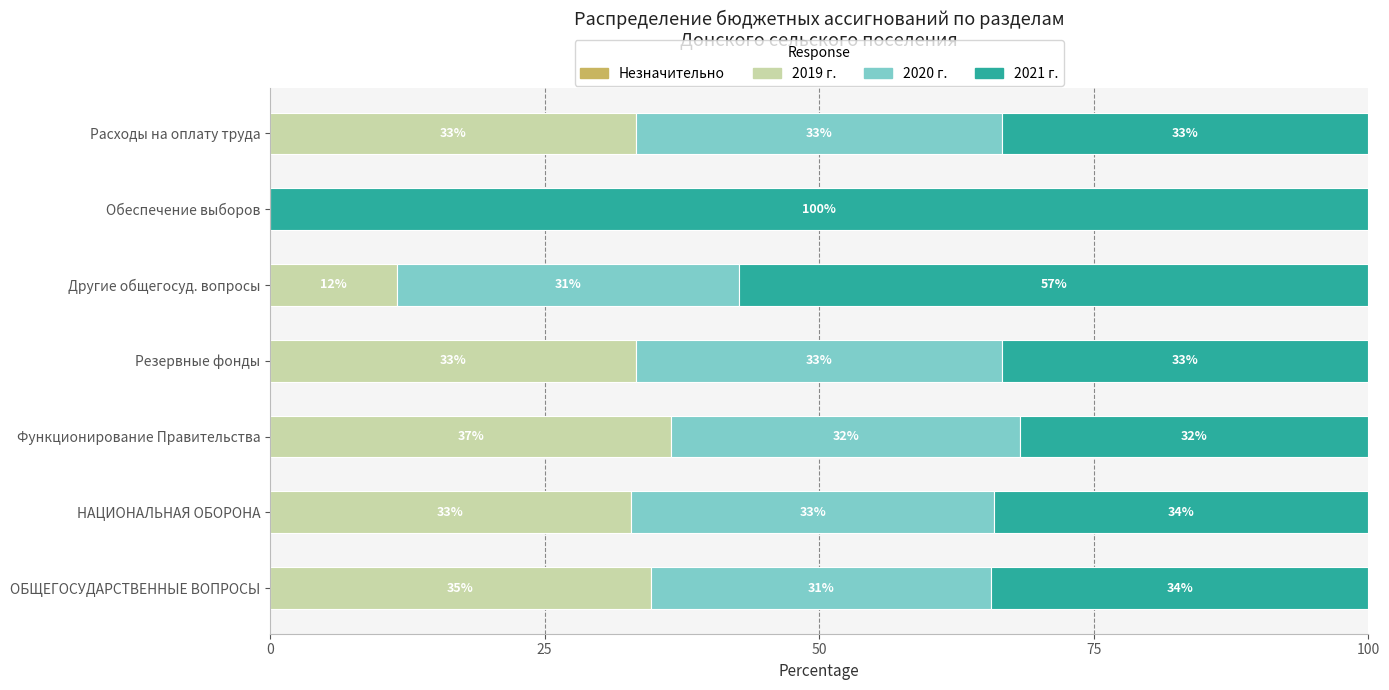

What is the total value across all series at НАЦИОНАЛЬНАЯ ОБОРОНА?

100.0